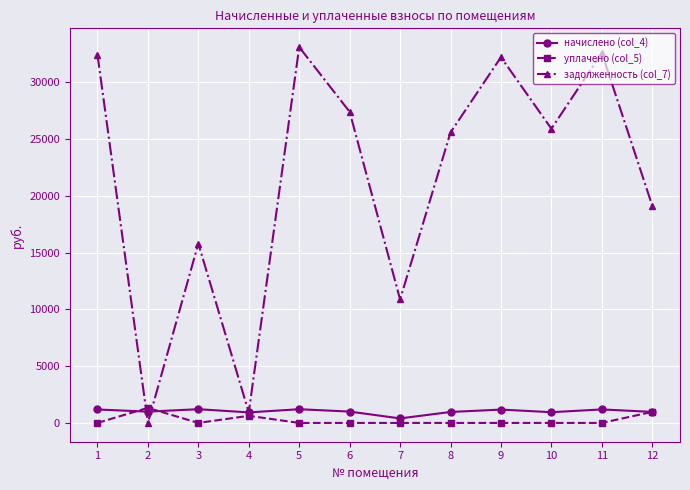

What is the value of the уплачено (col_5) point at the 12th from the left?

973.0